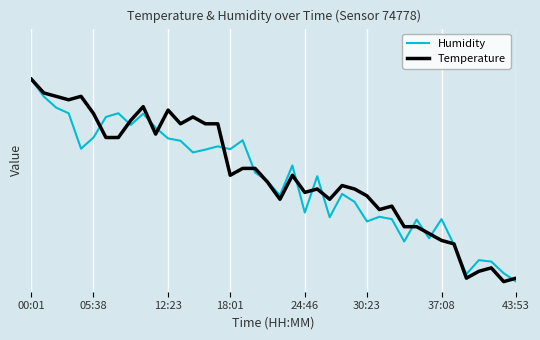

What is the sum of all Temperature values?

21.1